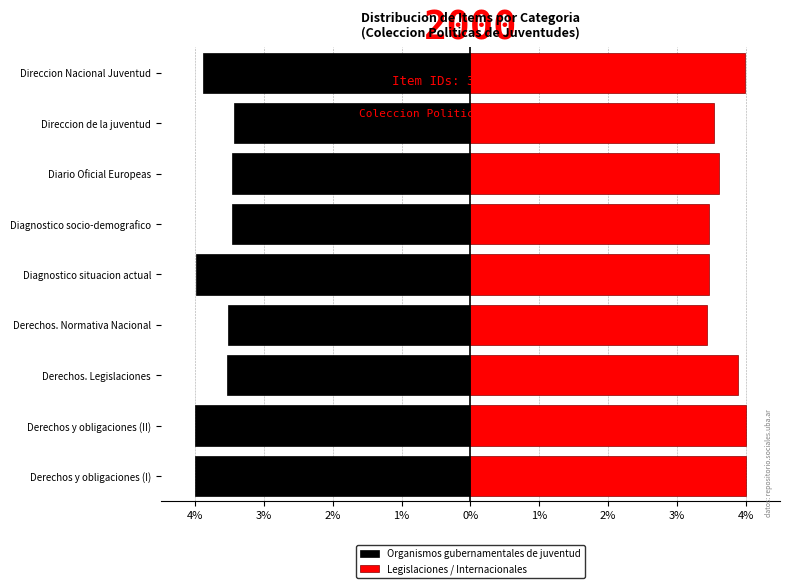

Reading right to left, list all the values displayed in this chart.

Organismos gubernamentales de juventud: -3.9	-3.4	-3.5	-3.5	-4.0	-3.5	-3.5	-4.0	-4.0
Legislaciones / Internacionales: 4.0	3.5	3.6	3.5	3.5	3.4	3.9	4.0	4.0